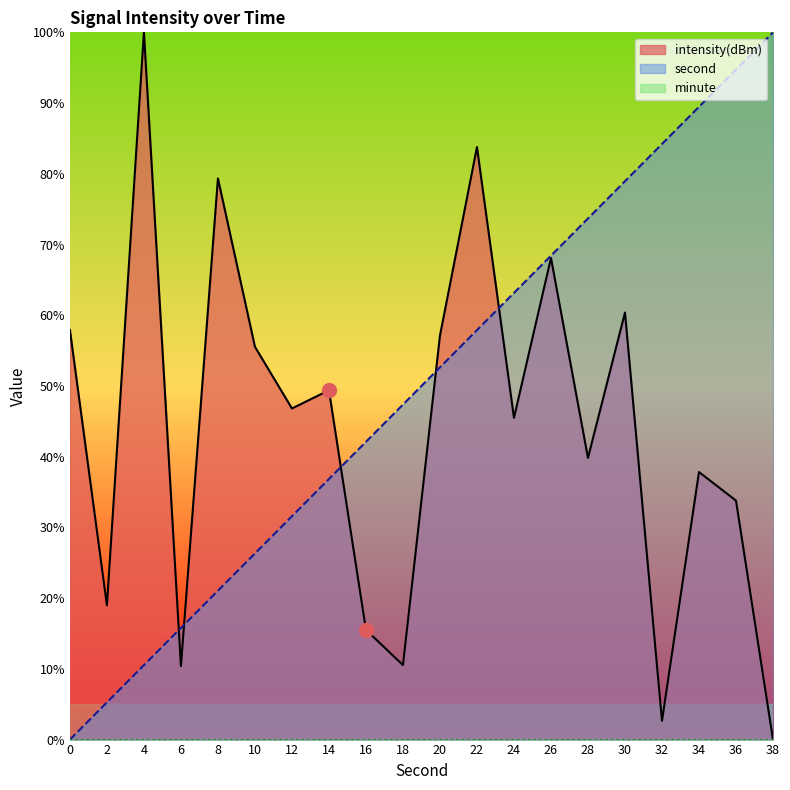

Which series reaches the minimum Y coordinate?

second